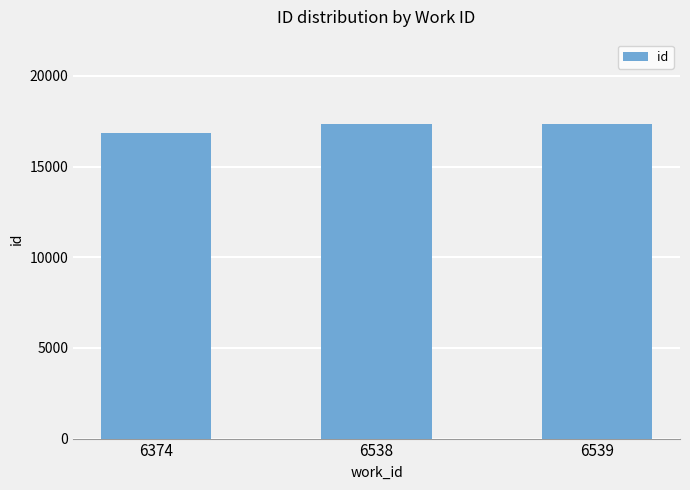

How many distinct data groups are displayed?

1